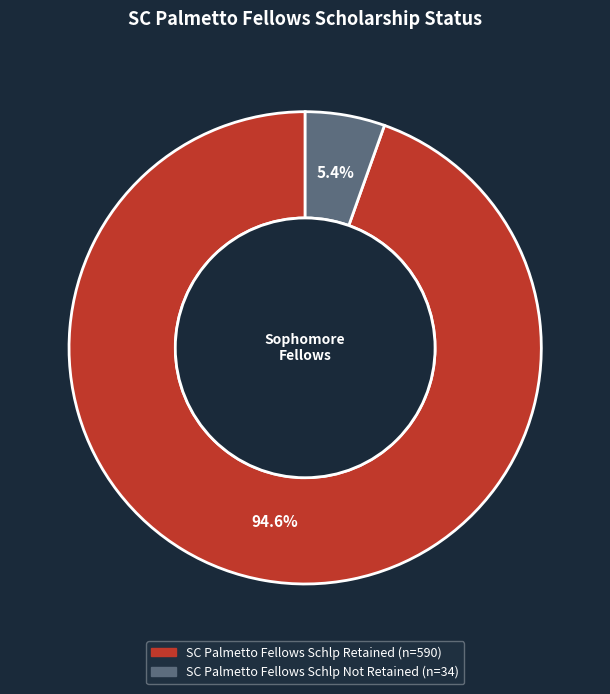

To the nearest percent, what is the combined percentage of SC Palmetto Fellows Schlp Not Retained and SC Palmetto Fellows Schlp Retained?

100%